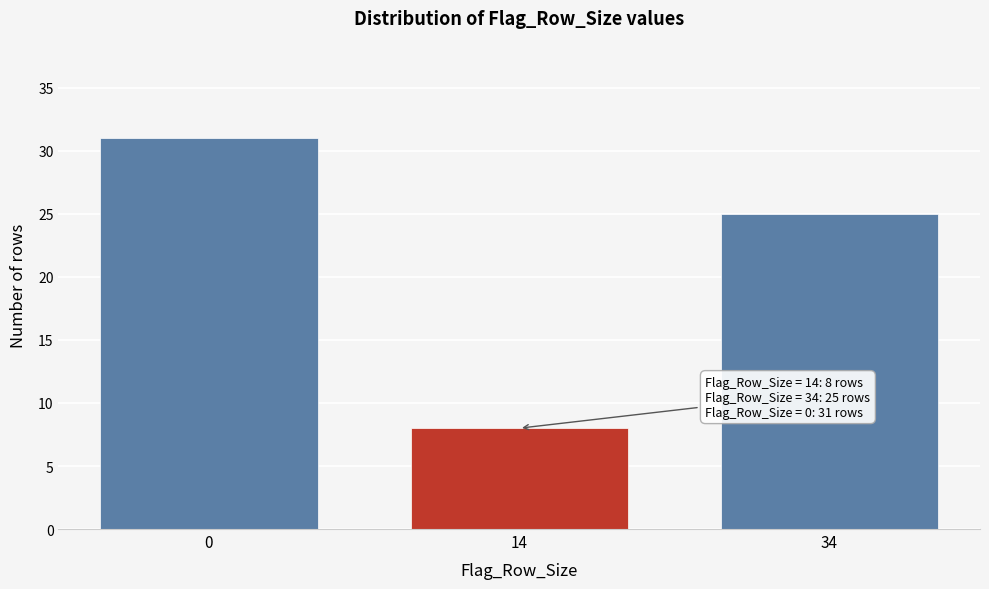

Reading left to right, transcribe all the data shown in this chart.

31	8	25